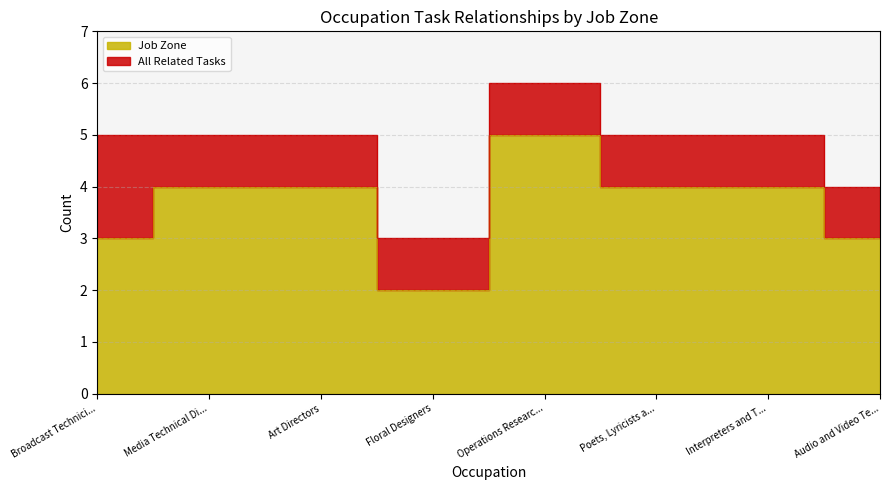

Between Broadcast Technici... and Interpreters and T..., which is larger?

Interpreters and T...